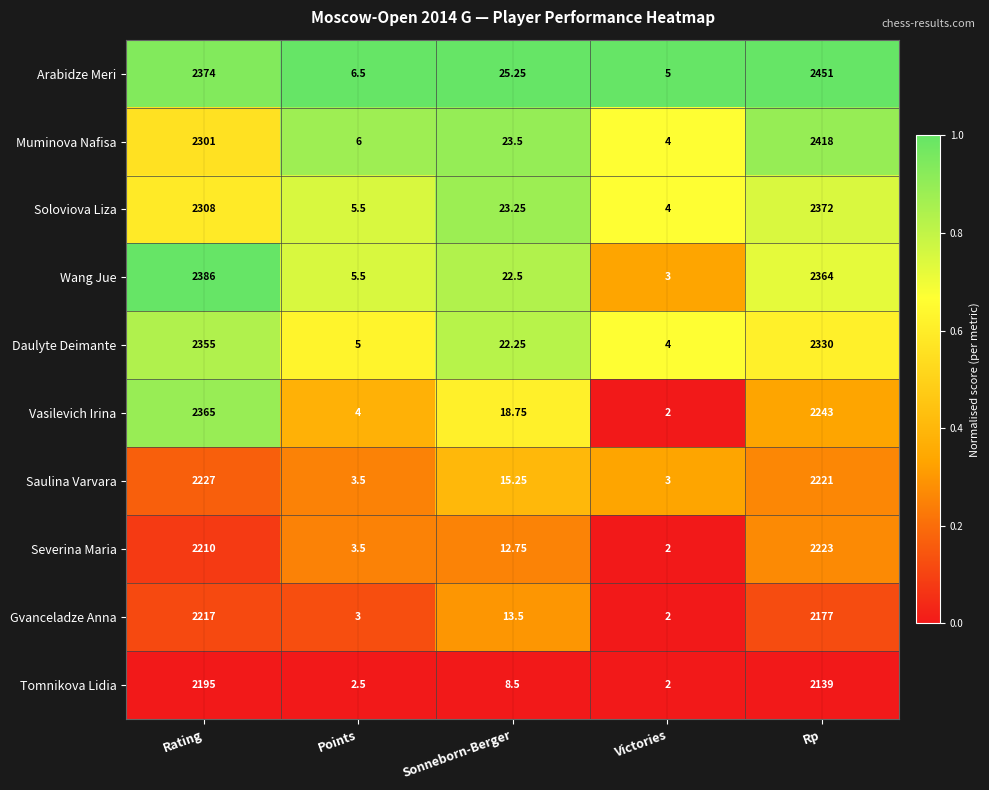

What is the total value across all series at Rating?

22938.0